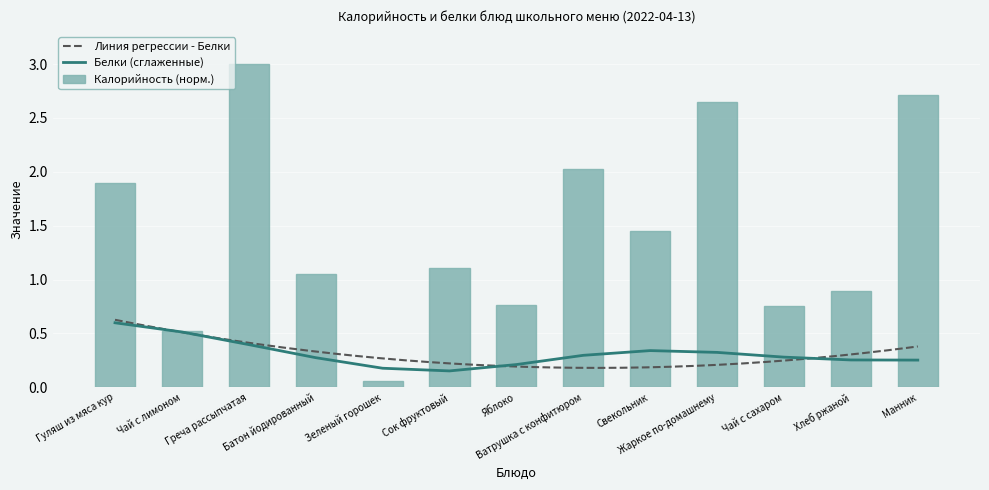

Reading left to right, extract all data points from this chart.

1.9	0.5	3.0	1.1	0.1	1.1	0.8	2.0	1.4	2.6	0.8	0.9	2.7